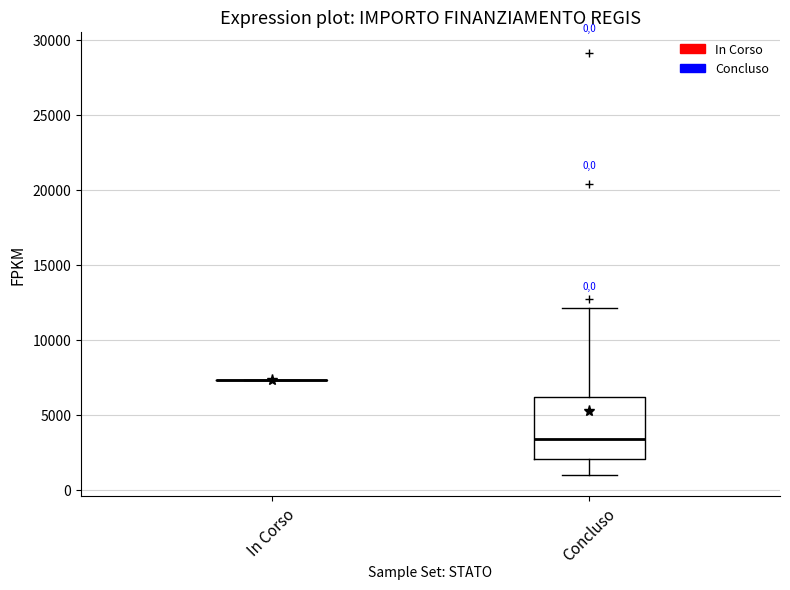

Which box is the tallest, from its lower edge to its upper edge?

Concluso